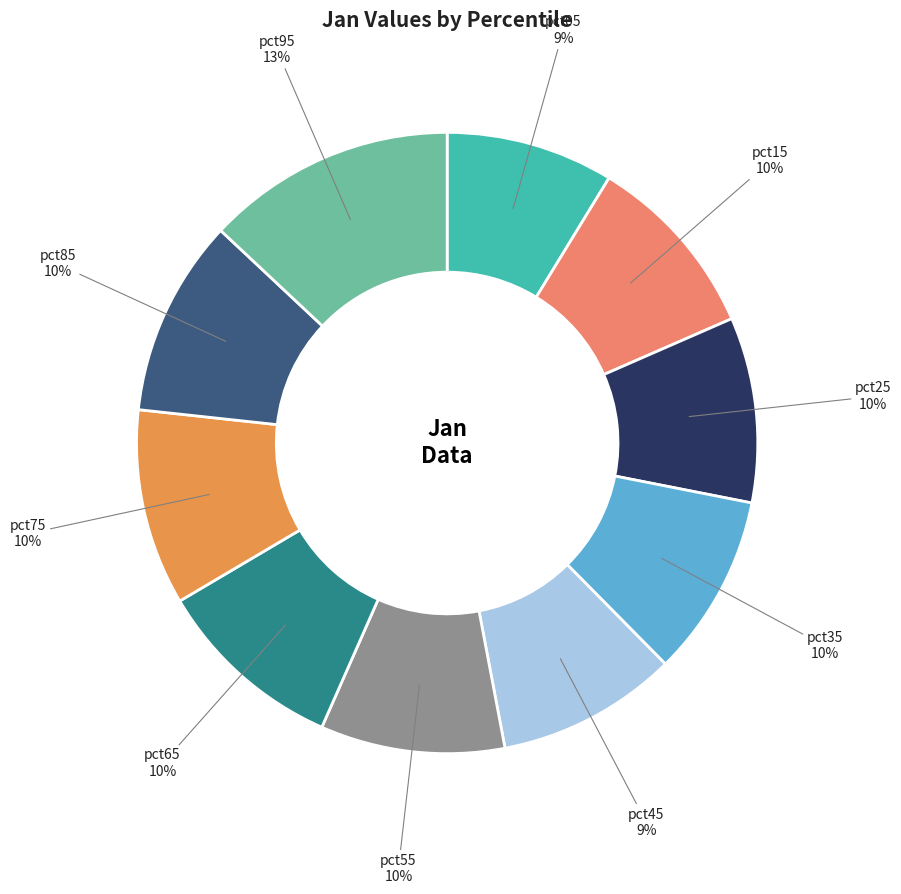

Is there a majority slice in this chart?

No